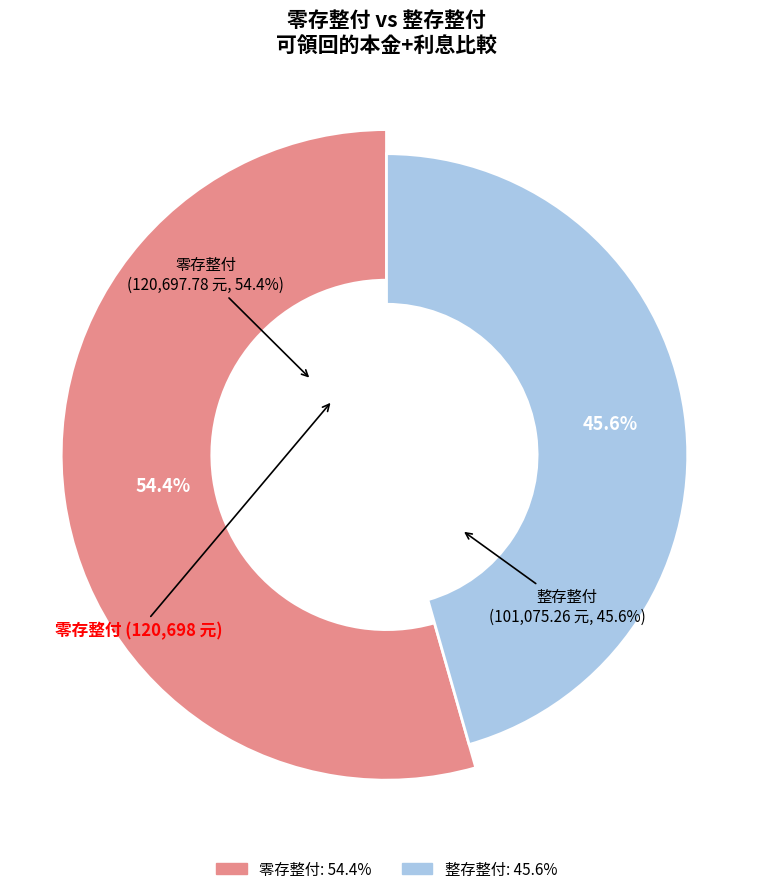

How many slices are in this pie chart?

2